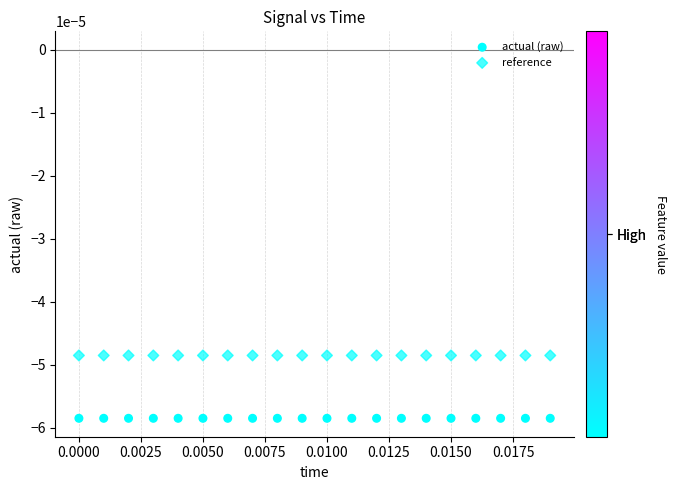

Count the number of points in this scatter plot.

40